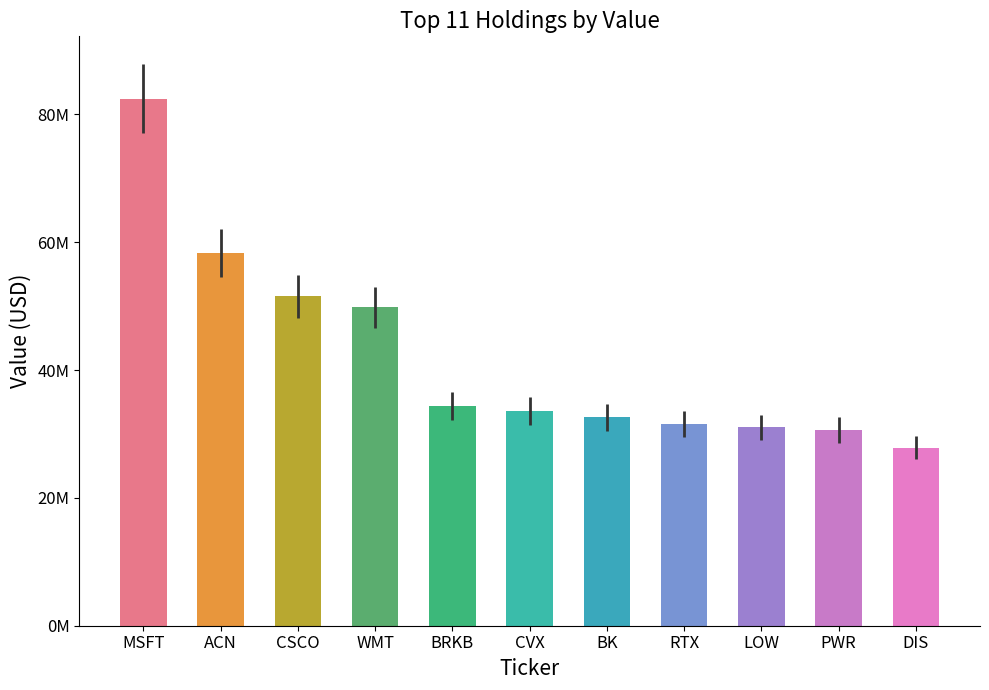

Which label corresponds to the smallest value in the chart?

DIS